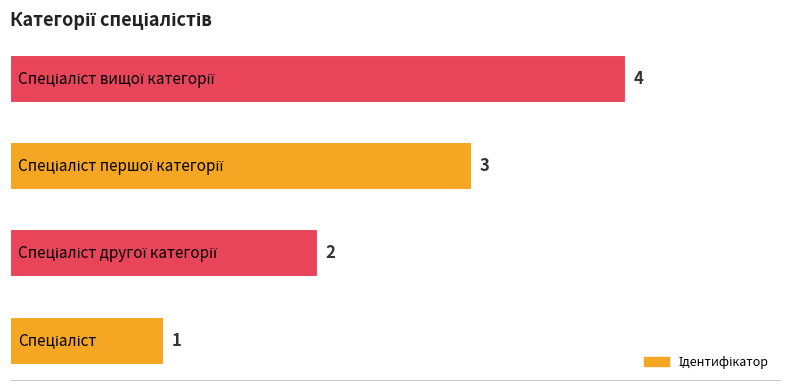

What is the greatest value displayed?

4